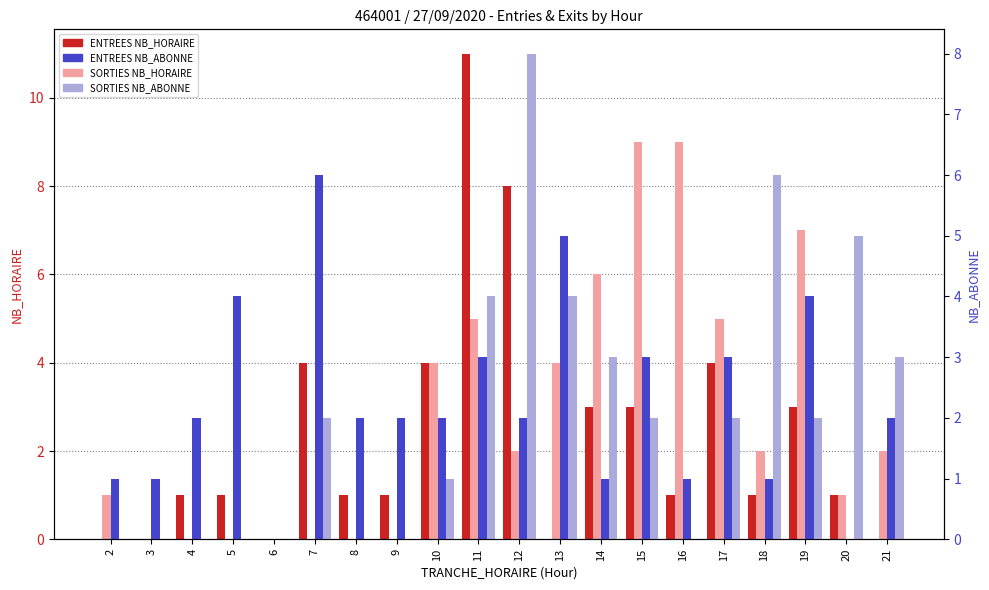

The ENTREES NB_ABONNE series shows 1 at 2. True or false?

False